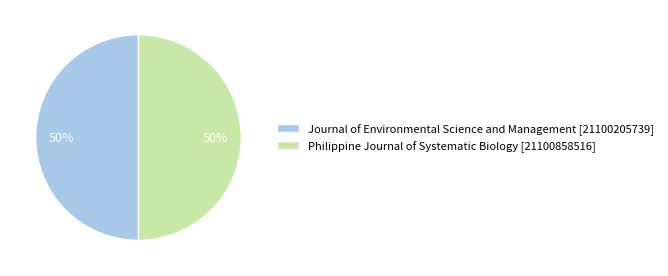

To the nearest percent, what portion does Philippine Journal of Systematic Biology represent?

50%